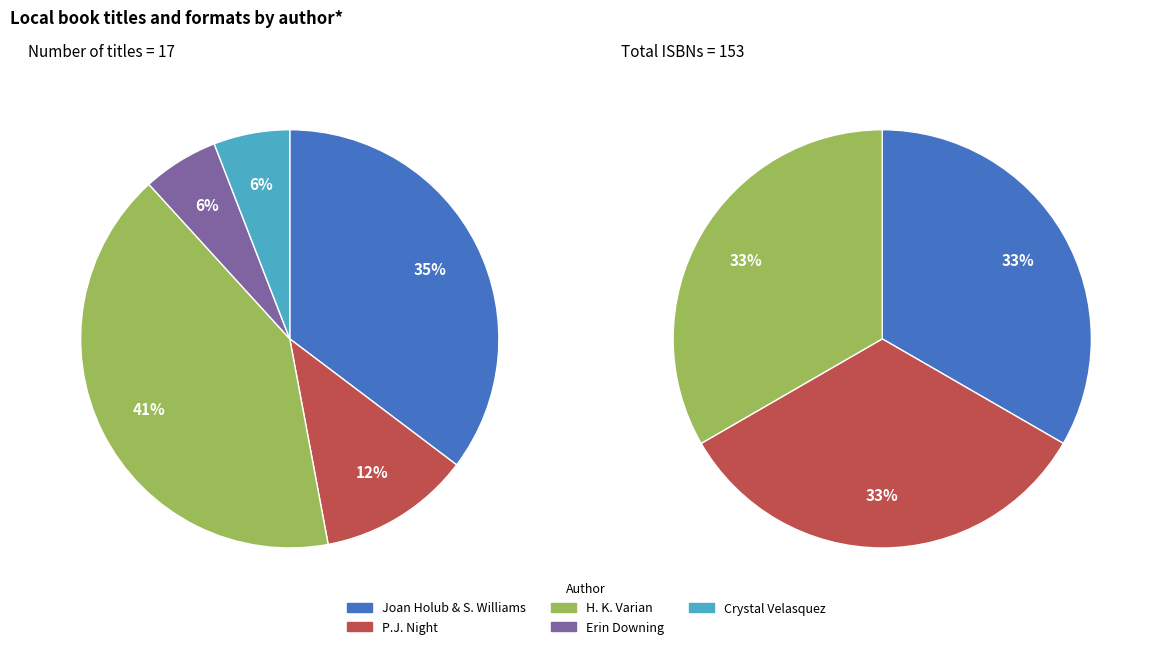

To the nearest percent, what percentage of the pie is Erin Downing (37202650)?

6%